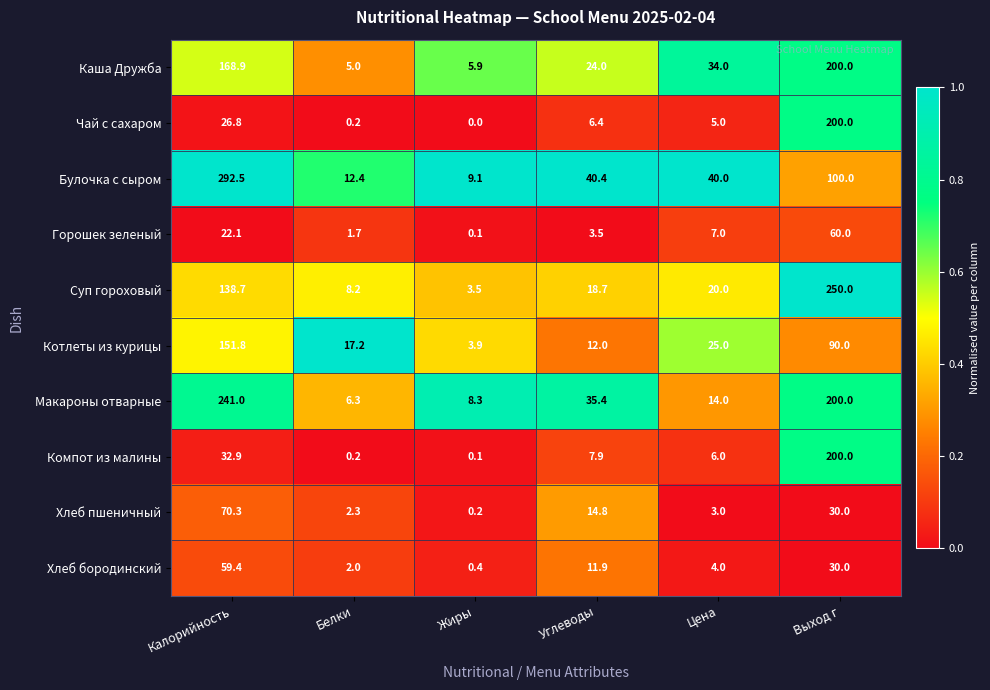

True or false: Хлеб пшеничный has a value of 70.3 at Калорийность.

True